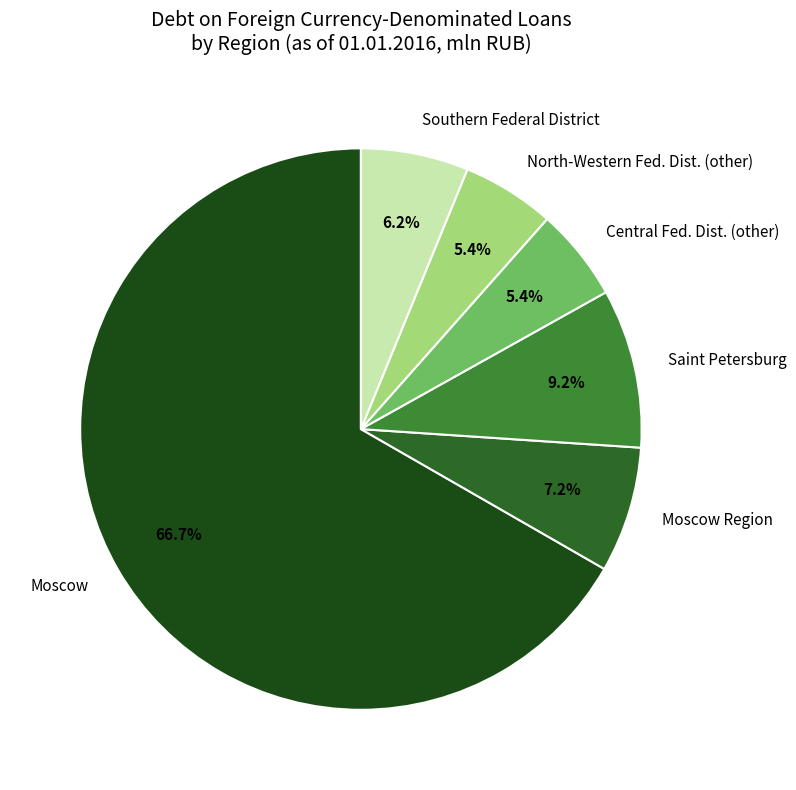

What percentage is the Southern Federal District slice, to the nearest percent?

6%